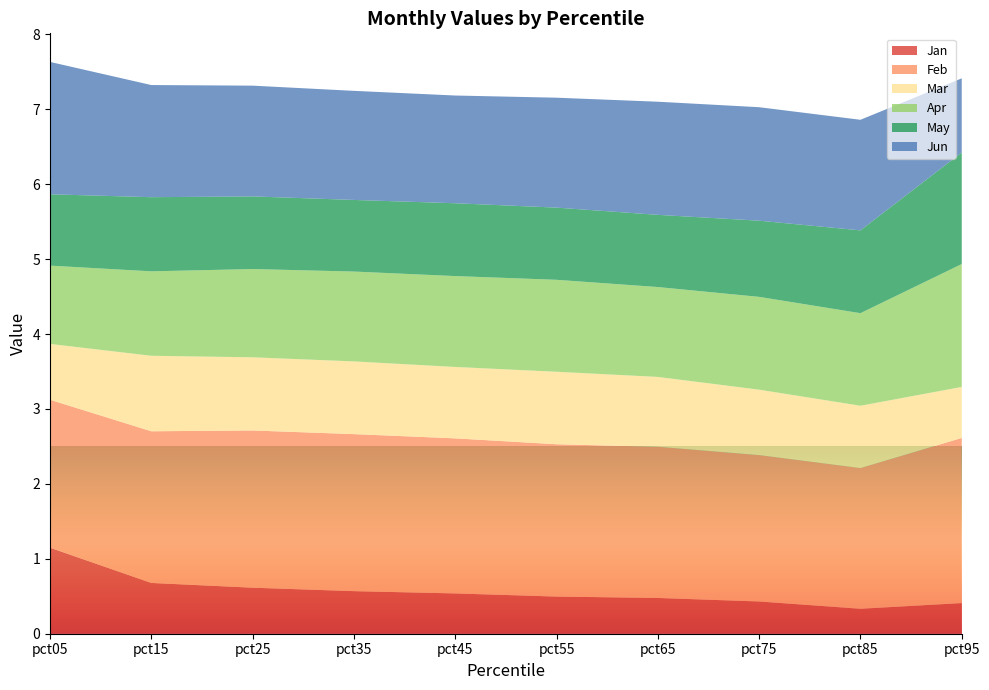

Reading left to right, what are all the values shown in this chart?

Jan: pct05=1.1	pct15=0.7	pct25=0.6	pct35=0.6	pct45=0.5	pct55=0.5	pct65=0.5	pct75=0.4	pct85=0.3	pct95=0.4
Feb: pct05=2.0	pct15=2.0	pct25=2.1	pct35=2.1	pct45=2.1	pct55=2.0	pct65=2.0	pct75=2.0	pct85=1.9	pct95=2.2
Mar: pct05=0.7	pct15=1.0	pct25=1.0	pct35=1.0	pct45=1.0	pct55=1.0	pct65=0.9	pct75=0.9	pct85=0.8	pct95=0.7
Apr: pct05=1.0	pct15=1.1	pct25=1.2	pct35=1.2	pct45=1.2	pct55=1.2	pct65=1.2	pct75=1.2	pct85=1.2	pct95=1.6
May: pct05=1.0	pct15=1.0	pct25=1.0	pct35=1.0	pct45=1.0	pct55=1.0	pct65=1.0	pct75=1.0	pct85=1.1	pct95=1.5
Jun: pct05=1.8	pct15=1.5	pct25=1.5	pct35=1.5	pct45=1.4	pct55=1.5	pct65=1.5	pct75=1.5	pct85=1.5	pct95=1.0